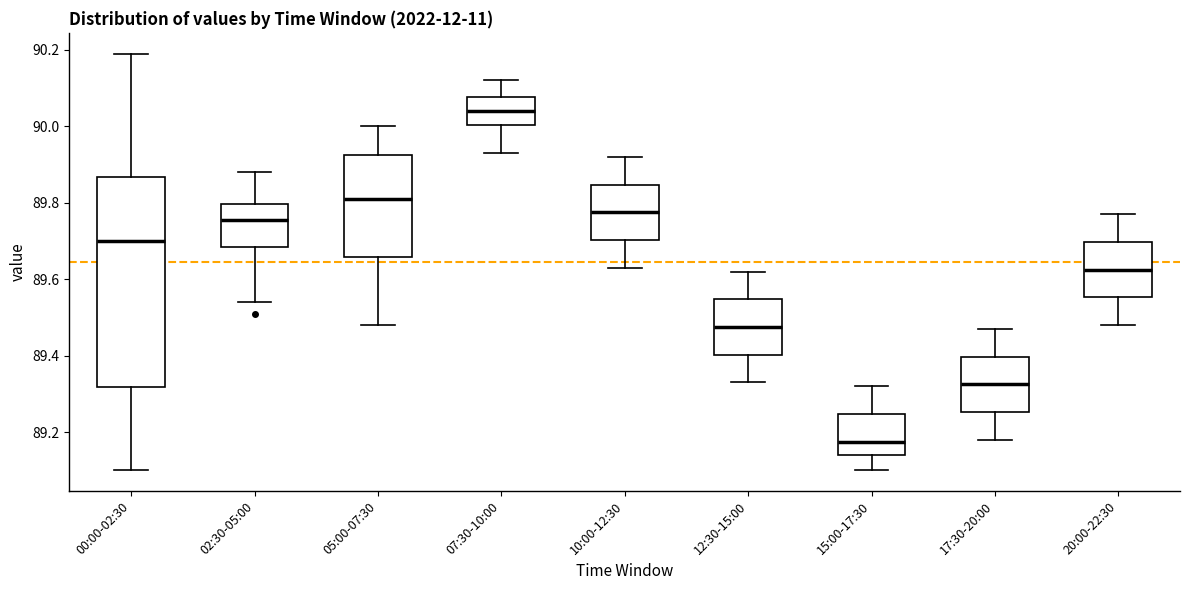

Comparing the boxes themselves (not the whiskers), which one is the tallest?

00:00-02:30